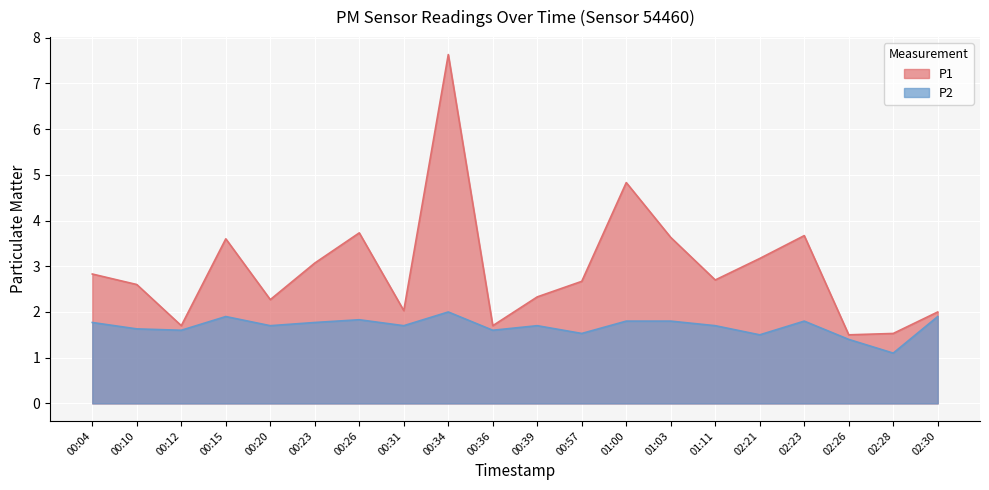

Reading right to left, list all the values displayed in this chart.

P1: 02:30=2.0	02:28=1.5	02:26=1.5	02:23=3.7	02:21=3.2	01:11=2.7	01:03=3.6	01:00=4.8	00:57=2.7	00:39=2.3	00:36=1.7	00:34=7.6	00:31=2.0	00:26=3.7	00:23=3.1	00:20=2.3	00:15=3.6	00:12=1.7	00:10=2.6	00:04=2.8
P2: 02:30=1.9	02:28=1.1	02:26=1.4	02:23=1.8	02:21=1.5	01:11=1.7	01:03=1.8	01:00=1.8	00:57=1.5	00:39=1.7	00:36=1.6	00:34=2.0	00:31=1.7	00:26=1.8	00:23=1.8	00:20=1.7	00:15=1.9	00:12=1.6	00:10=1.6	00:04=1.8